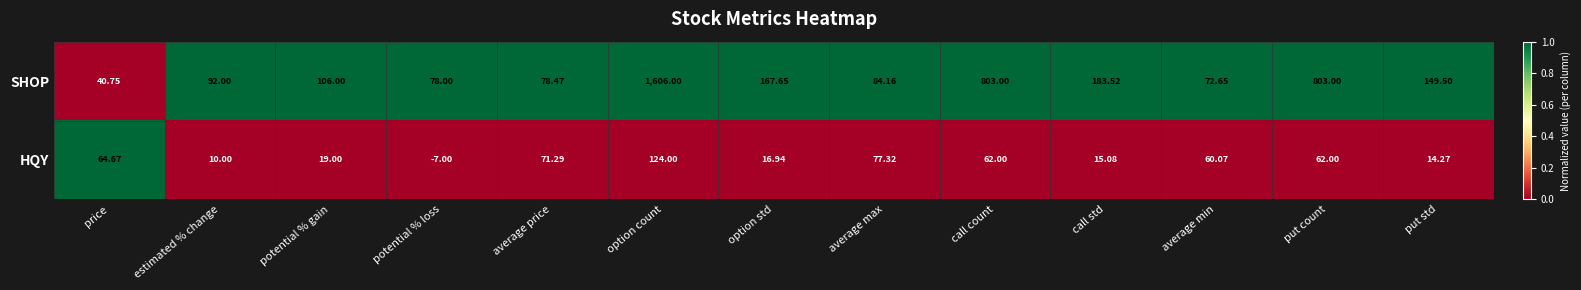

Where does the HQY series first go above 60?

price